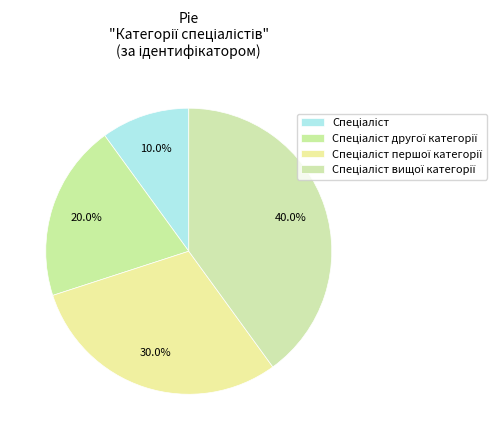

How many segments does this pie chart have?

4